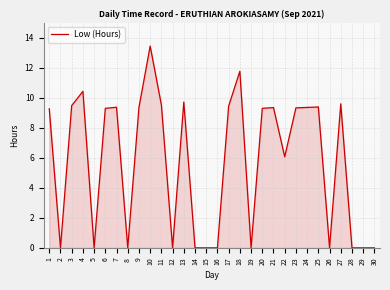

The value at 4 is 10.4. True or false?

True